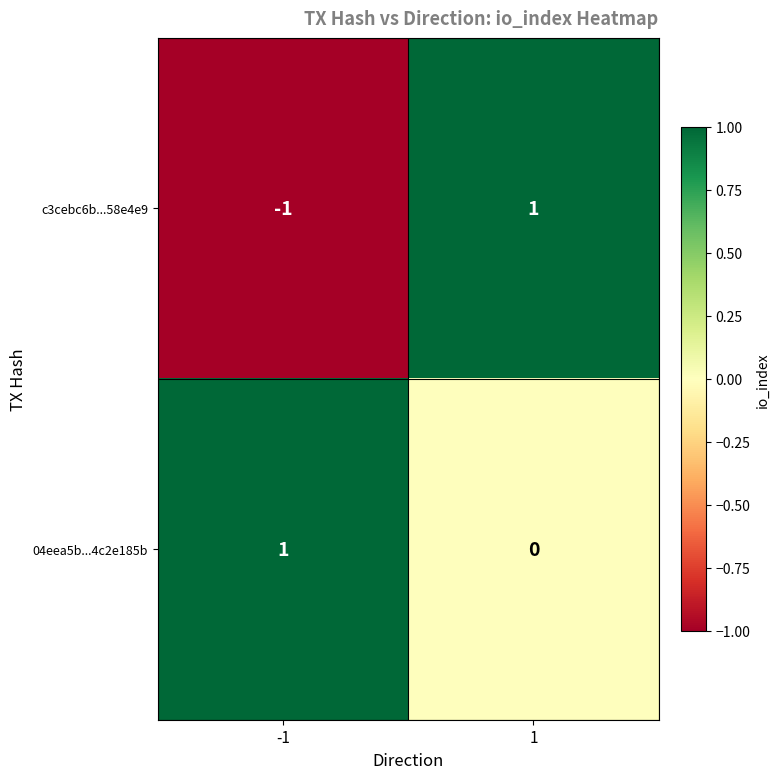

What is the maximum value shown in the chart?

1